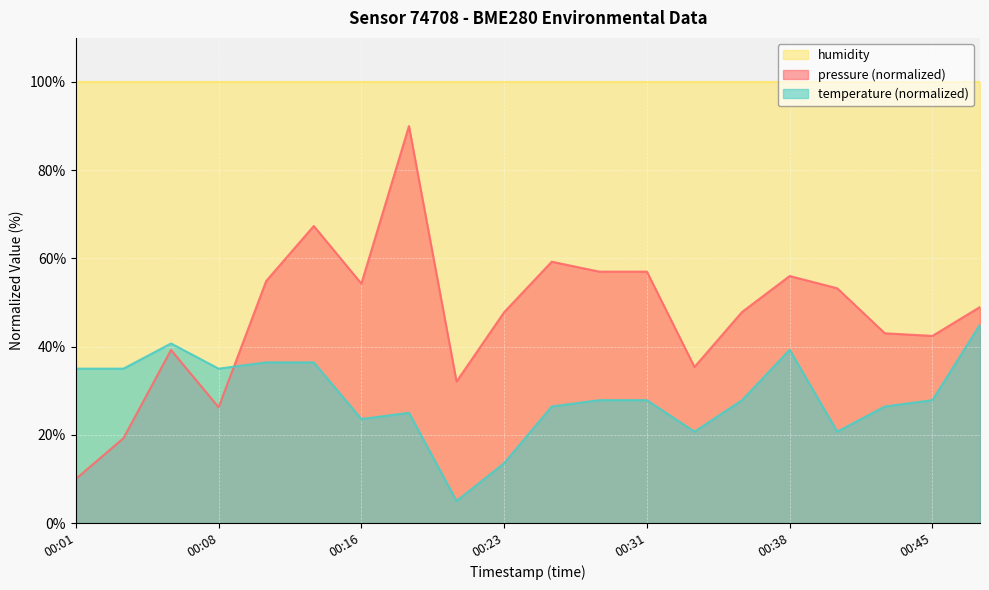

How many times do temperature and pressure cross each other?

1